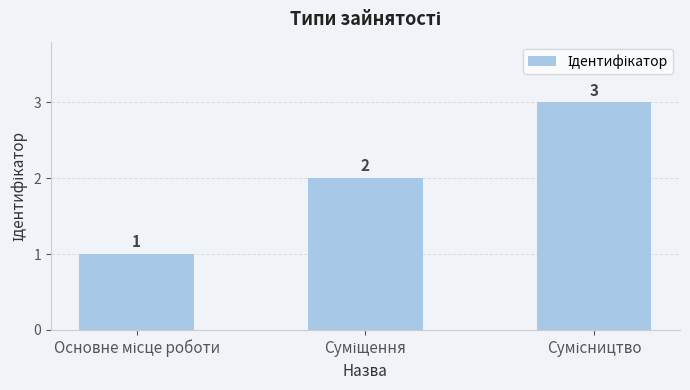

Reading left to right, extract all data points from this chart.

1	2	3